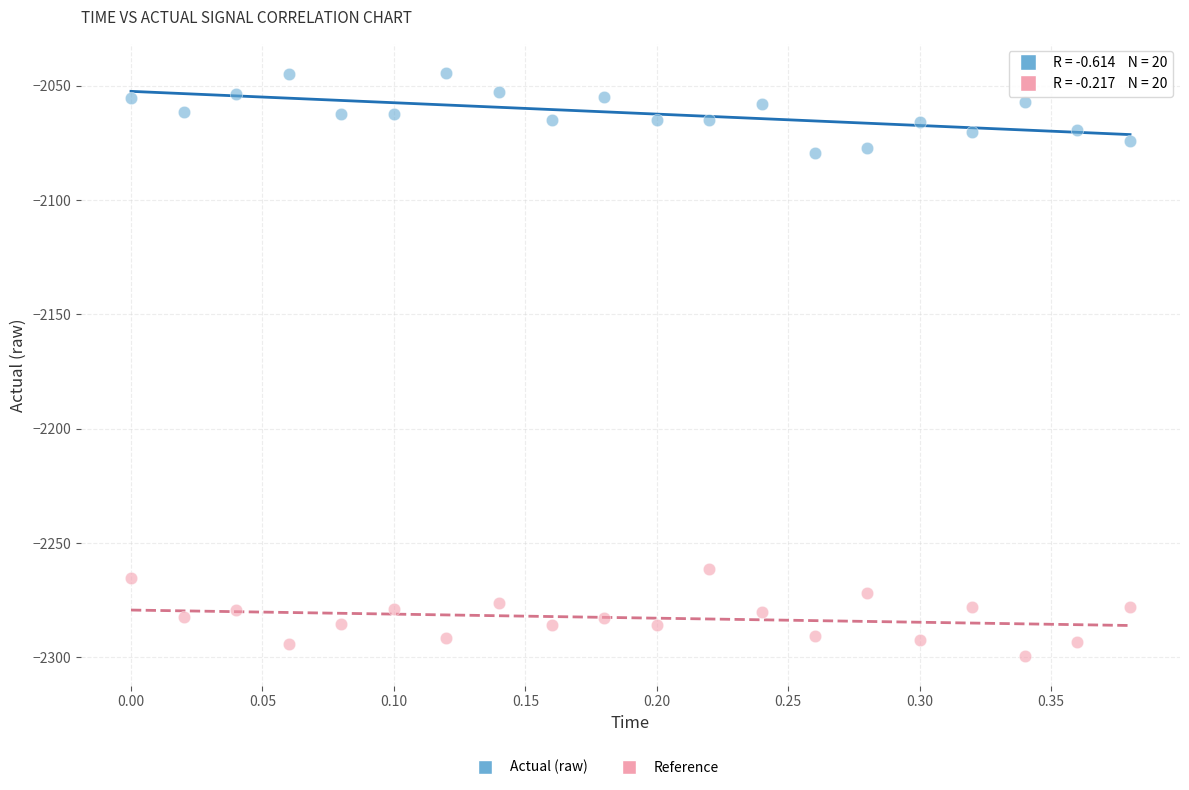

Which series reaches the maximum Y coordinate?

Actual (raw)